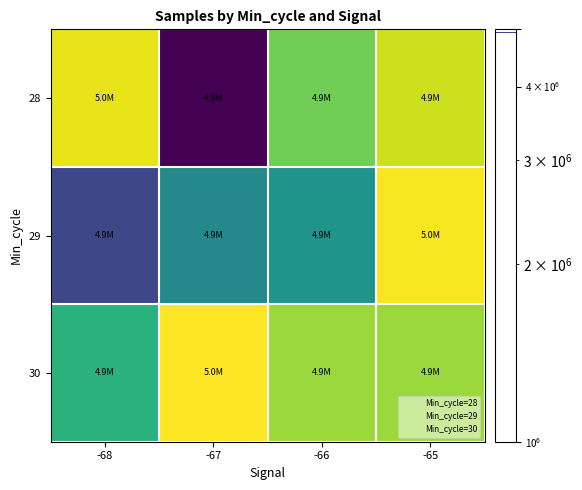

List the series in order of their overall mean, highest first.

30, 28, 29